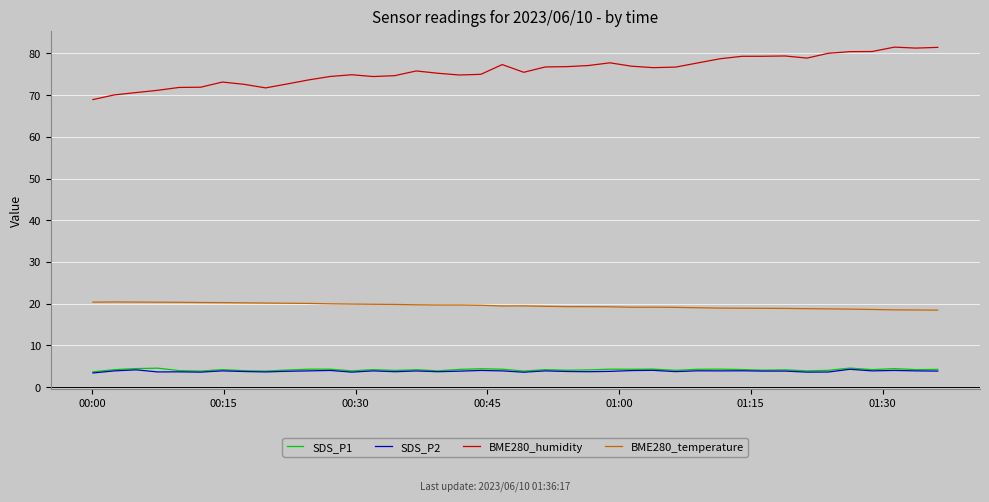

What are all the series names shown in the legend?

SDS_P1, SDS_P2, BME280_humidity, BME280_temperature